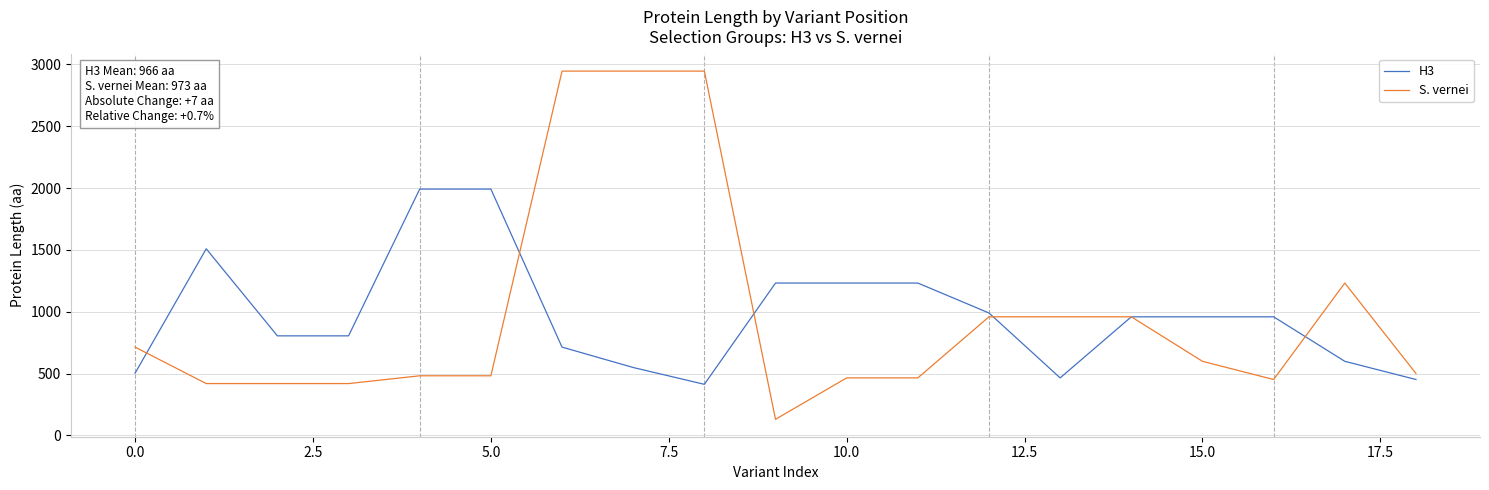

What is the smallest value displayed?

130